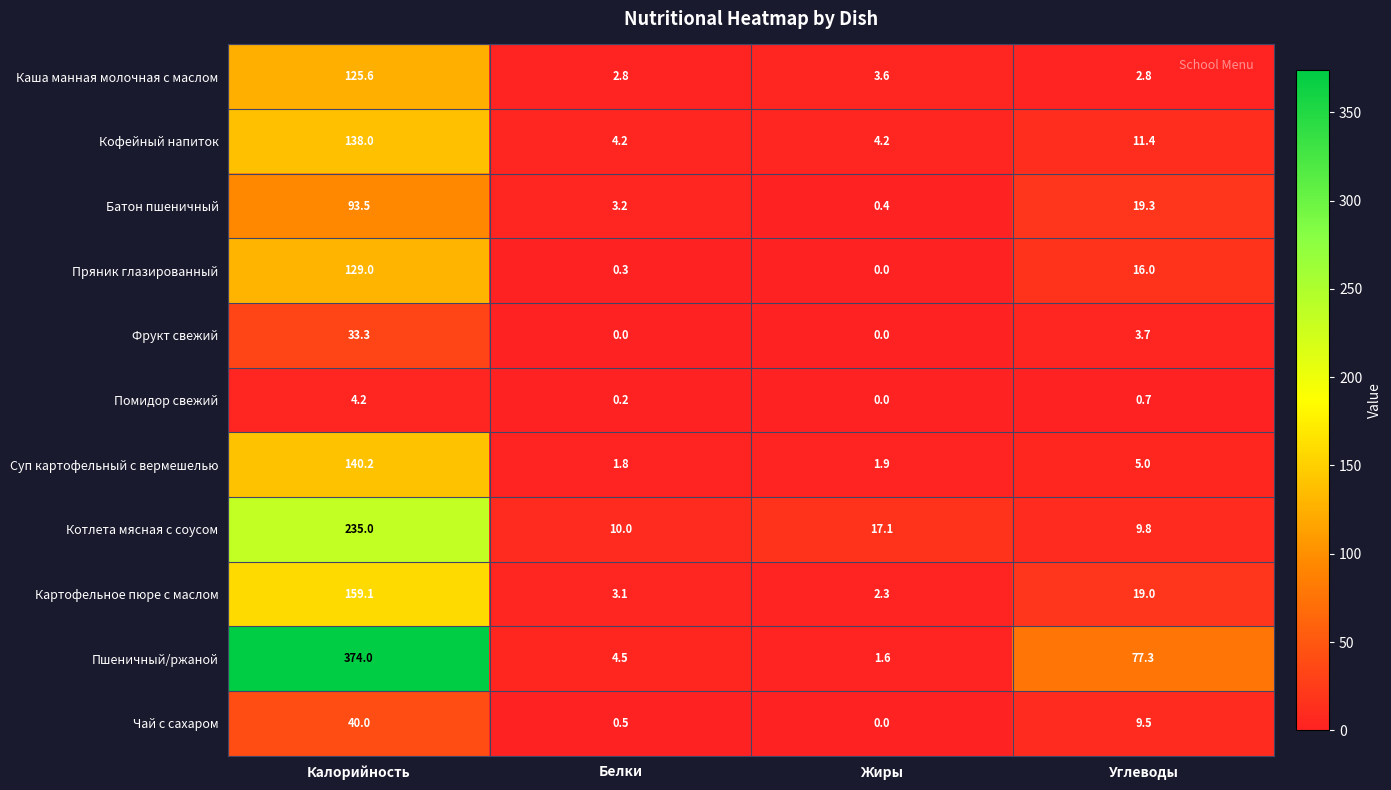

Which category has the lowest value in the Картофельное пюре с маслом series?

Жиры